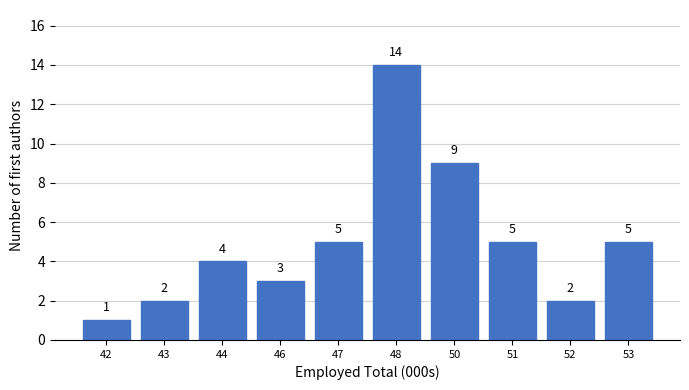

Reading left to right, transcribe all the data shown in this chart.

42=1	43=2	44=4	46=3	47=5	48=14	50=9	51=5	52=2	53=5